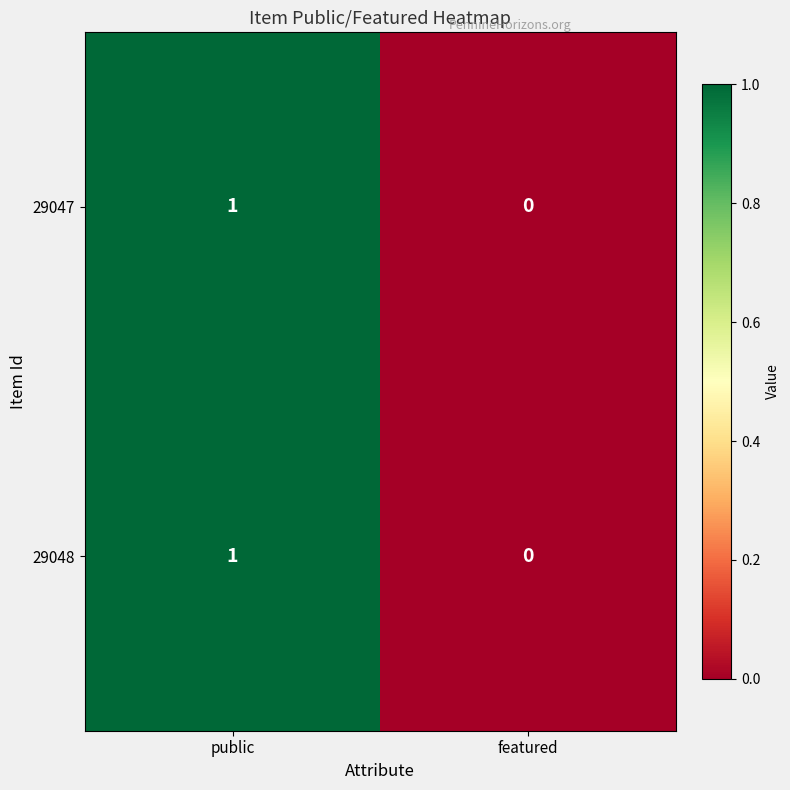

At which label does 29048 reach its peak?

public